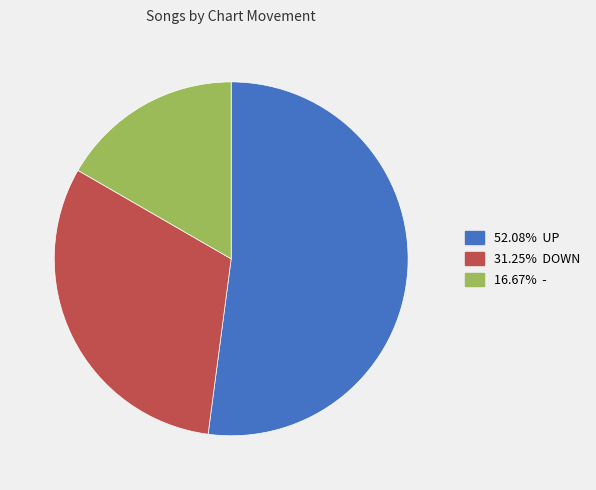

Does any single category account for the majority?

Yes